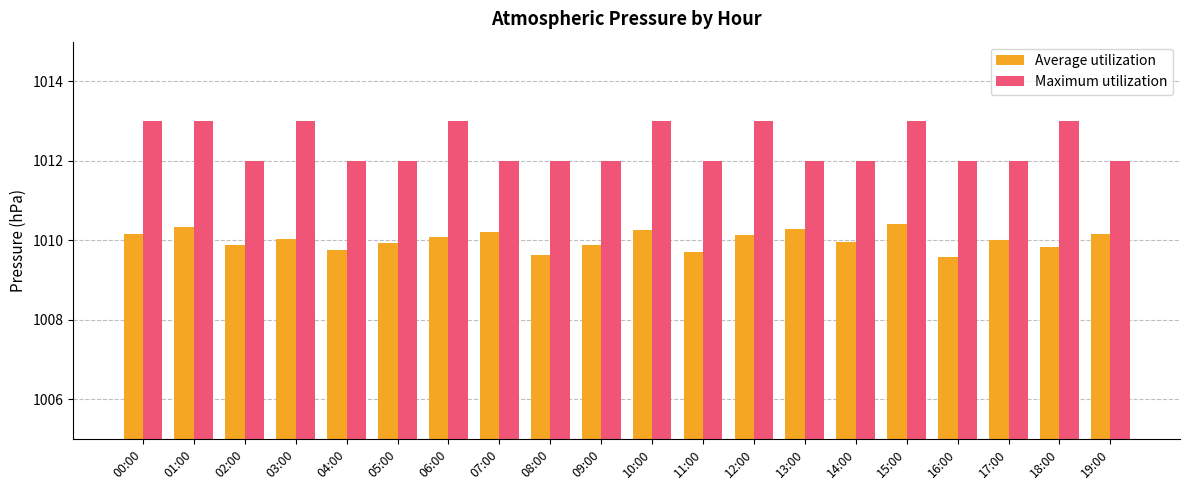

What is the lowest value of the Maximum utilization series?

1012.0